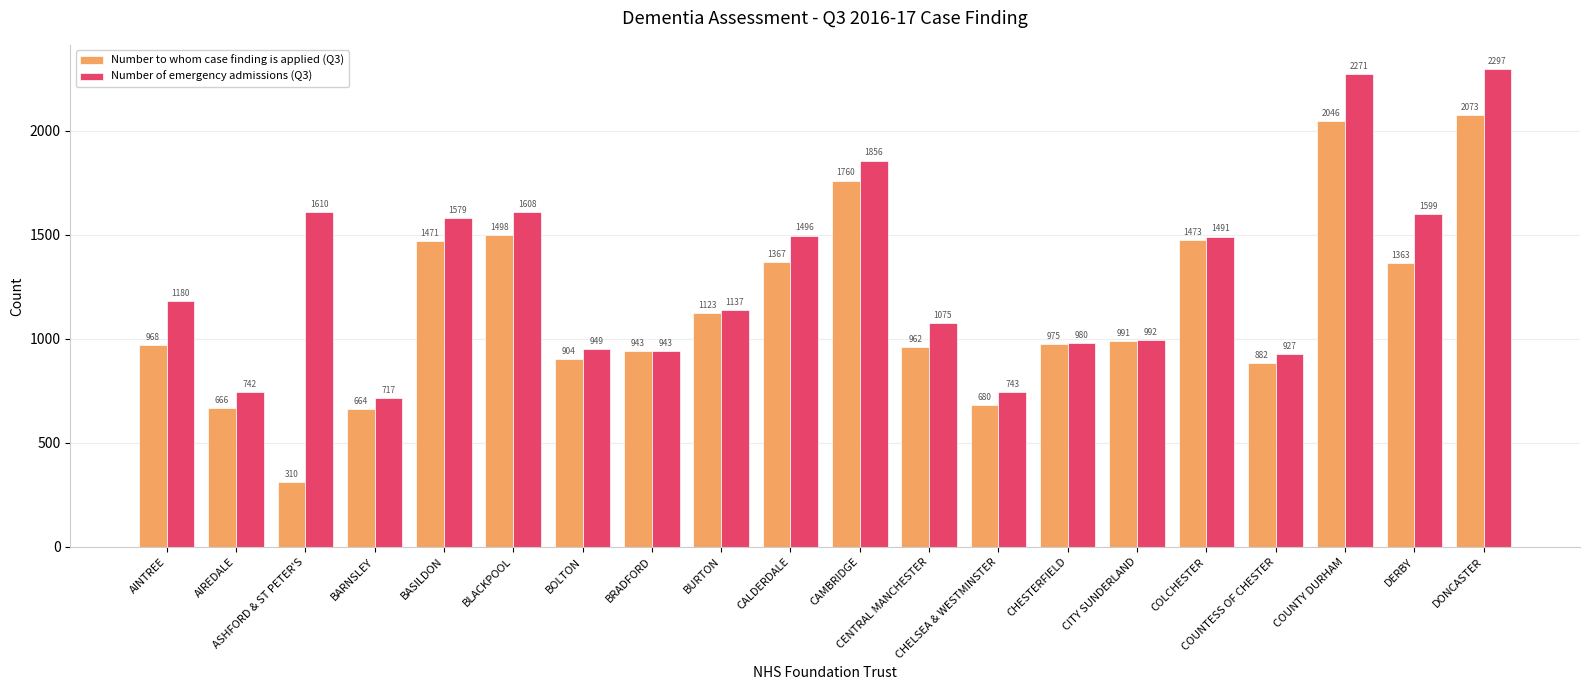

How many groups of bars are there?

20